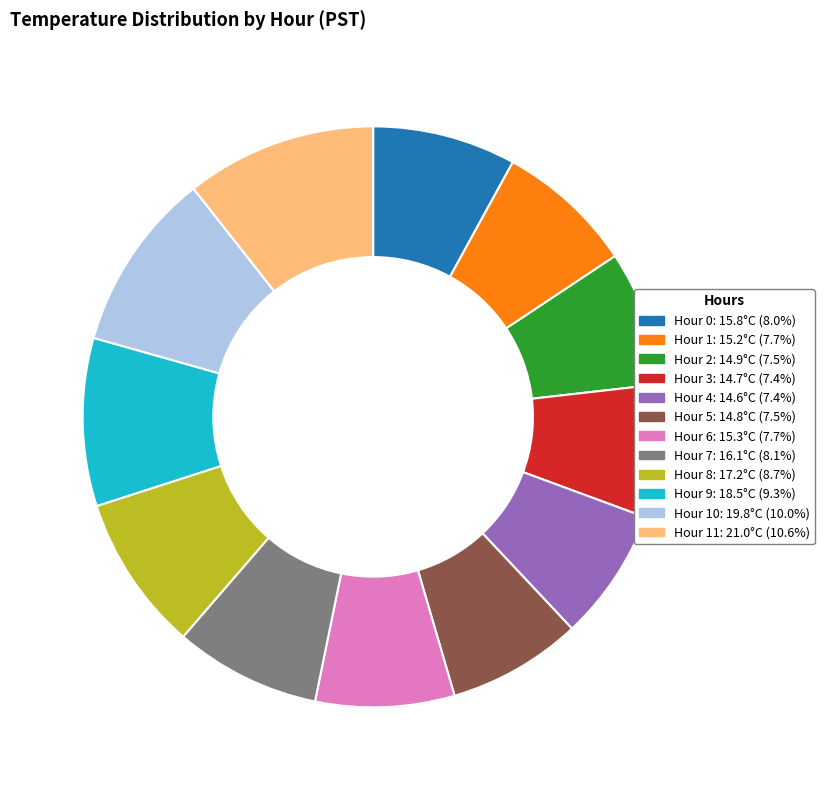

Does any single category account for the majority?

No